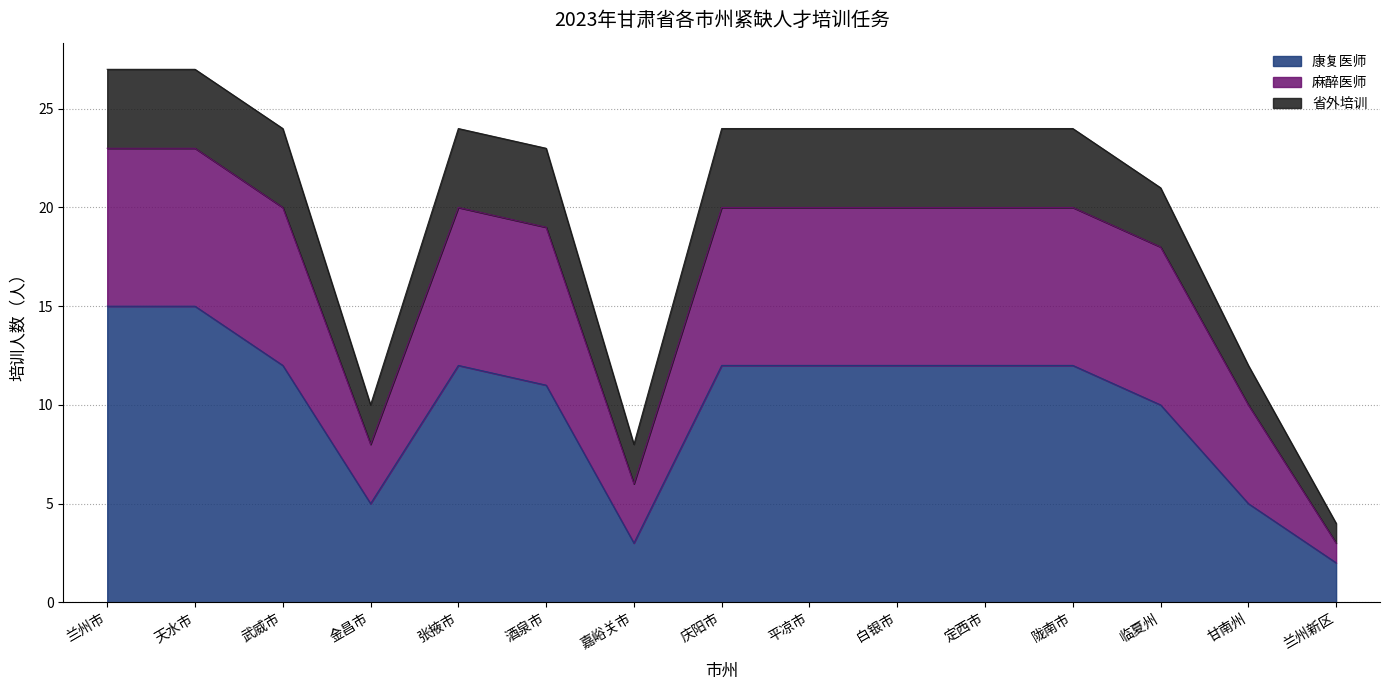

Does the chart have visible grid lines?

Yes